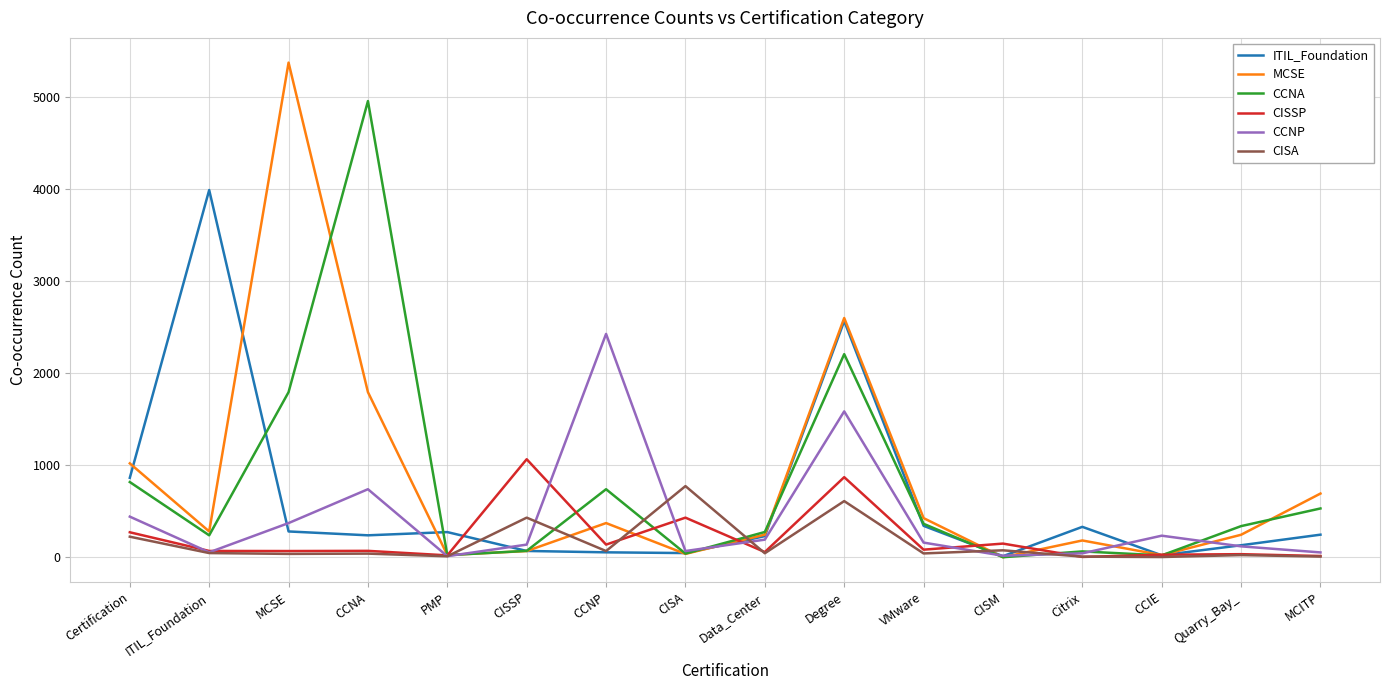

Between VMware and CISM, which series saw the biggest shift?

MCSE